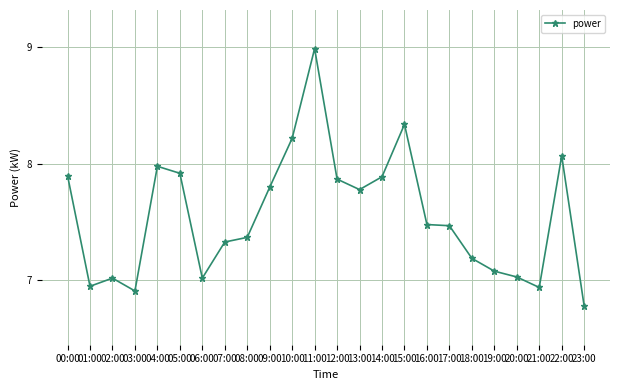

How many values are below 7?

4